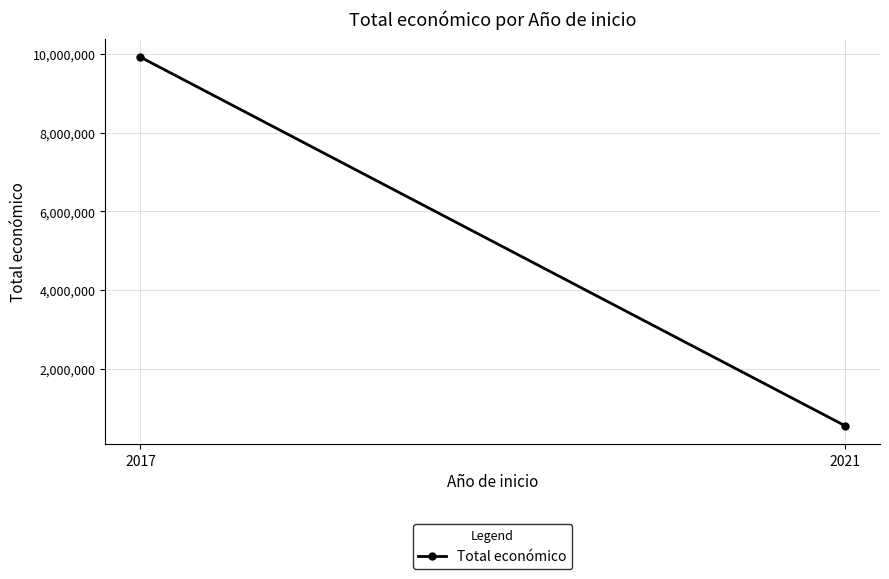

What is the average value?

5240450